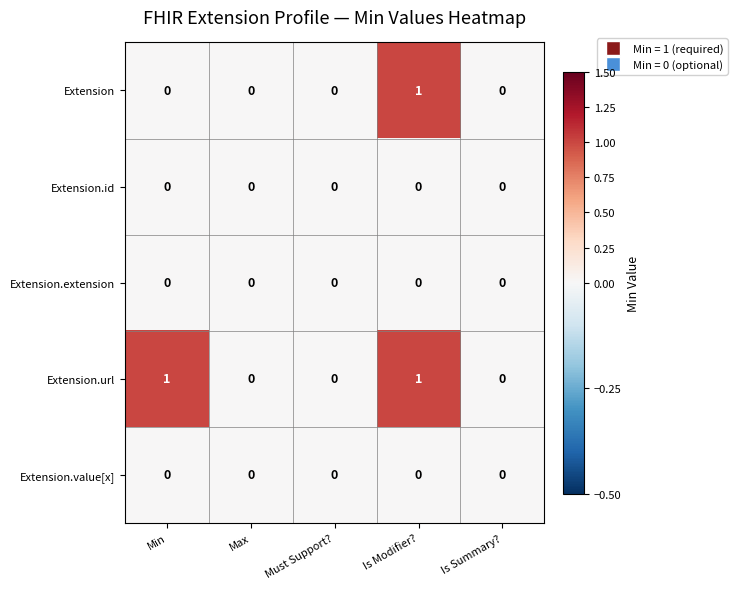

Between Min and Must Support?, which series saw the biggest shift?

Extension.url